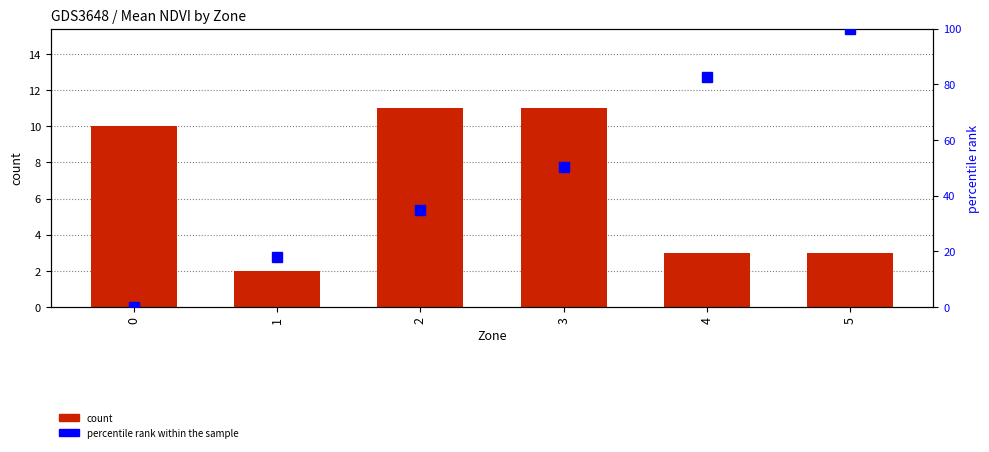

At which category does the chart reach its peak across all series?

5